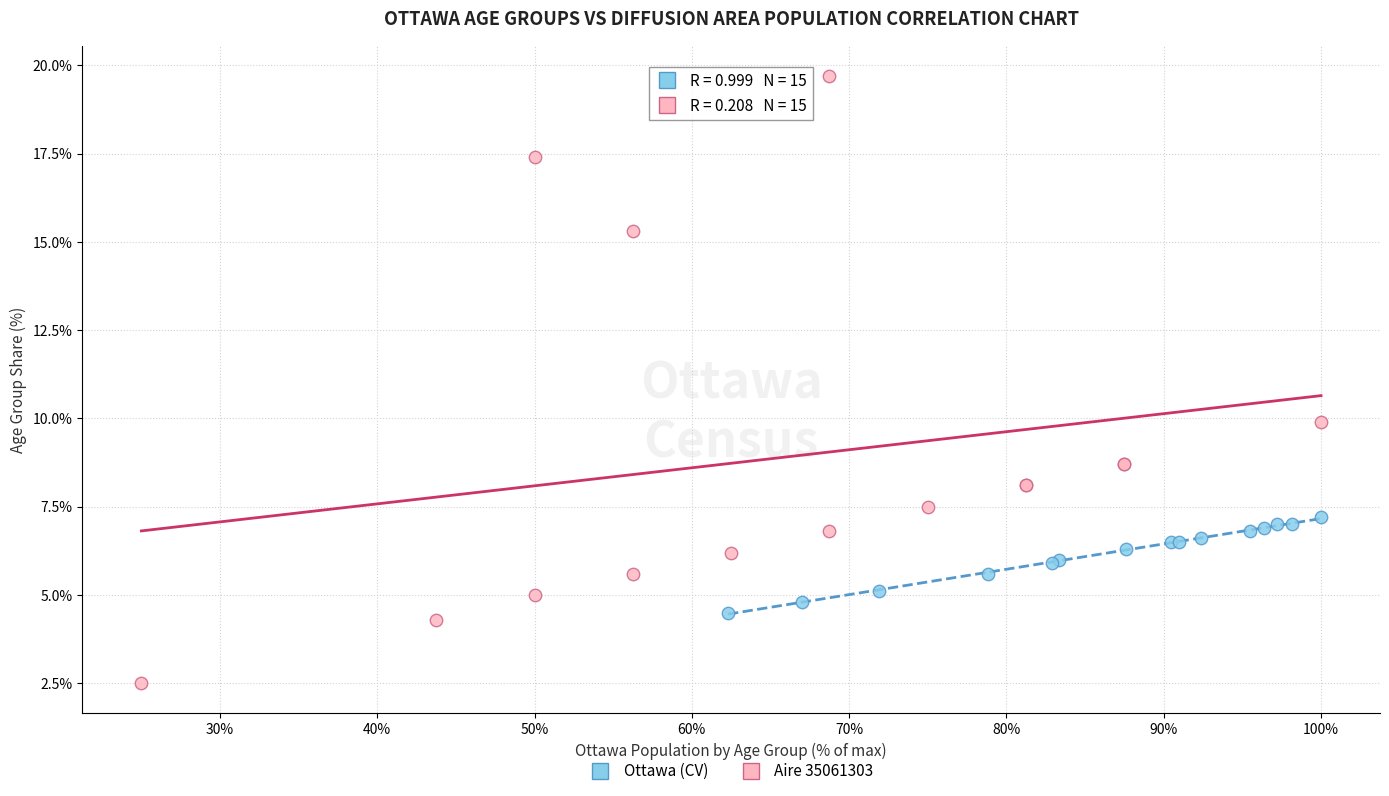

Which series contains the lowest Y value?

Aire 35061303